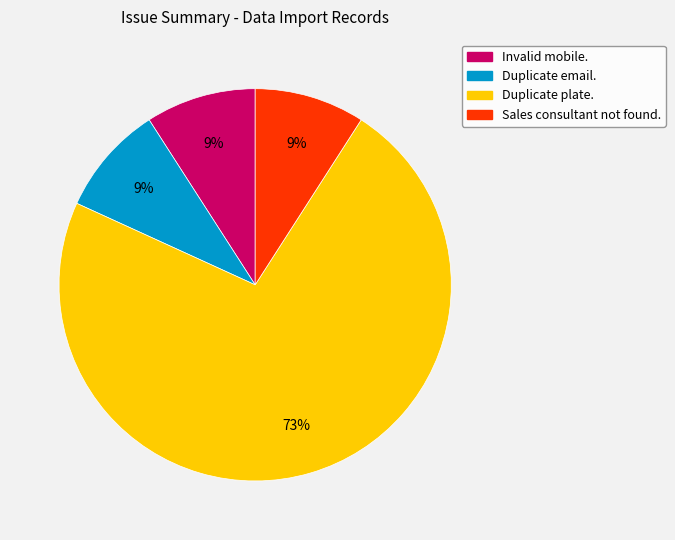

To the nearest percent, what is the average slice percentage?

25%